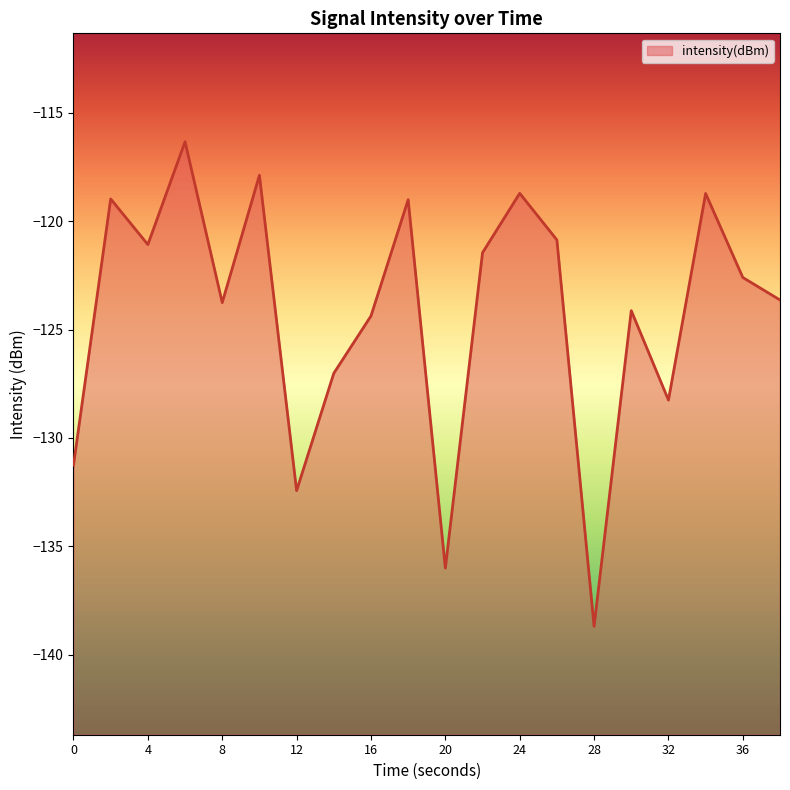

What is the value of the 10th point from the left?

-119.0